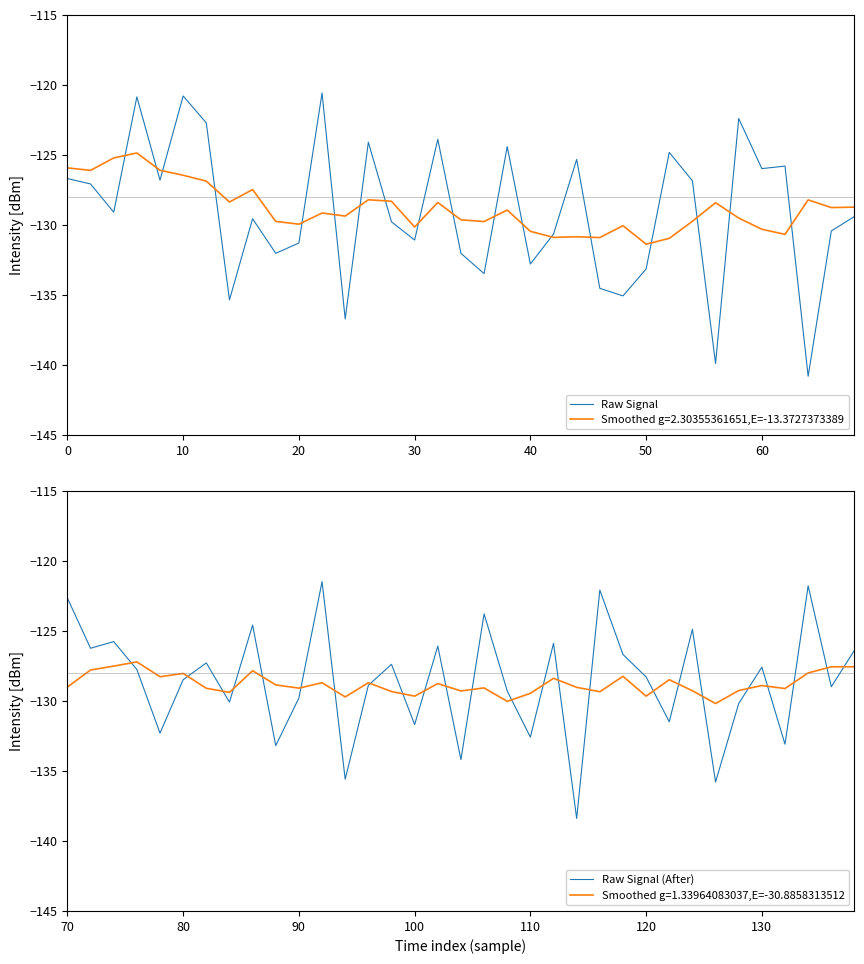

True or false: Raw Signal (After) and Raw Signal intersect in this chart.

True